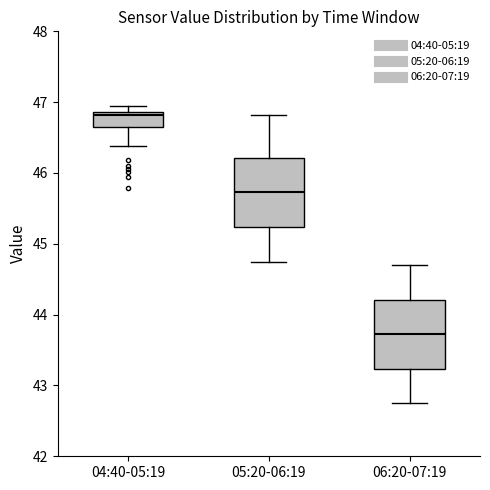

Where is the upper edge of the box for 06:20-07:19 on the y-axis? The values are not printed on the chart, so give them approximately, as read against the axis.

44.2